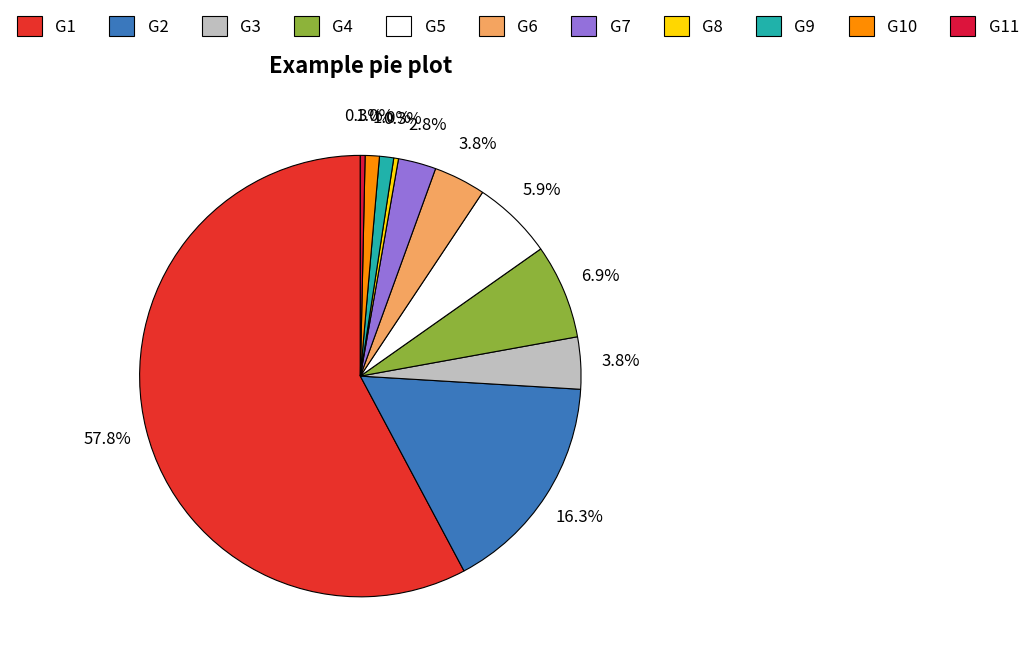

What is the majority slice?

G1